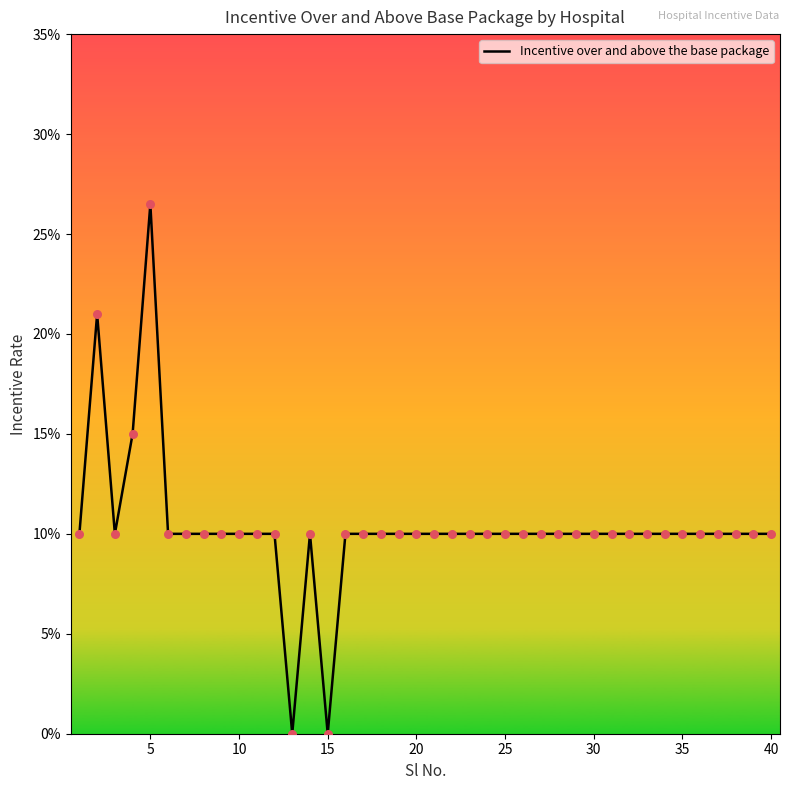

Is this an area chart (filled region under the line)?

Yes